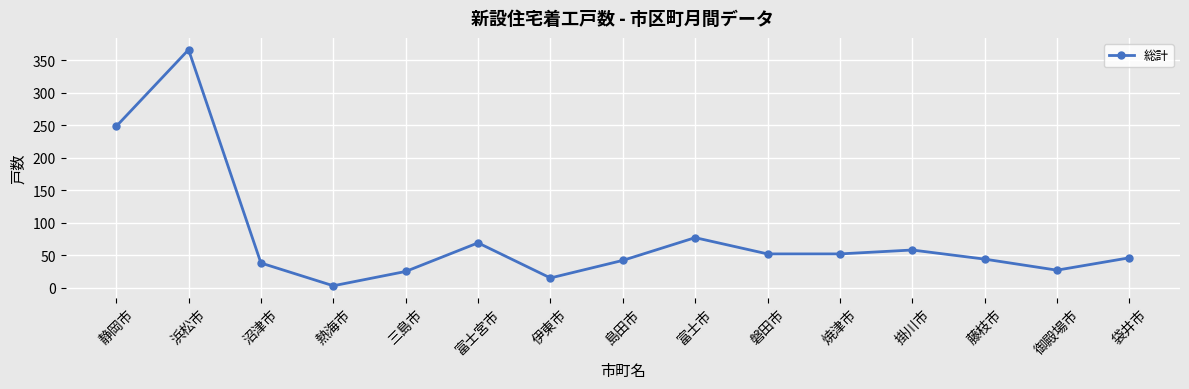

What is the change in value from 熱海市 to 焼津市?

+49